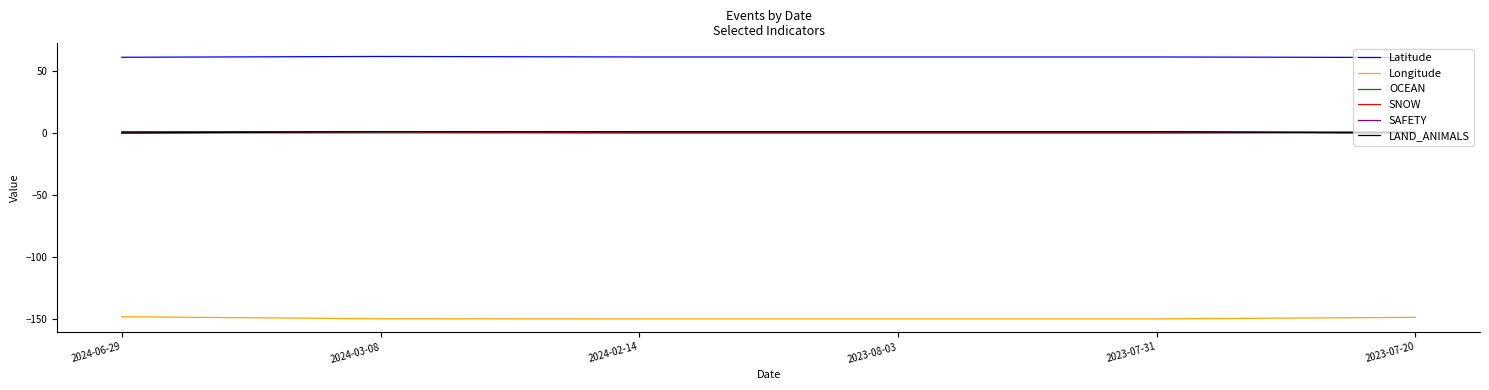

What is the minimum value for Latitude?

60.8